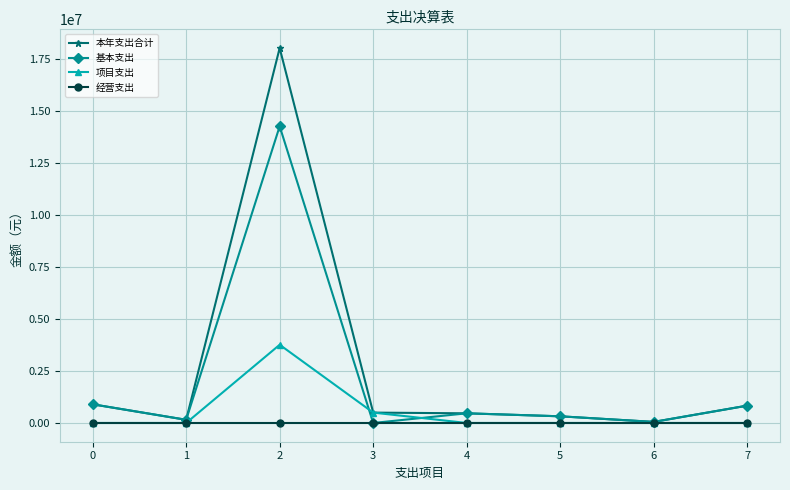

Which series has the largest range (max minus min)?

本年支出合计